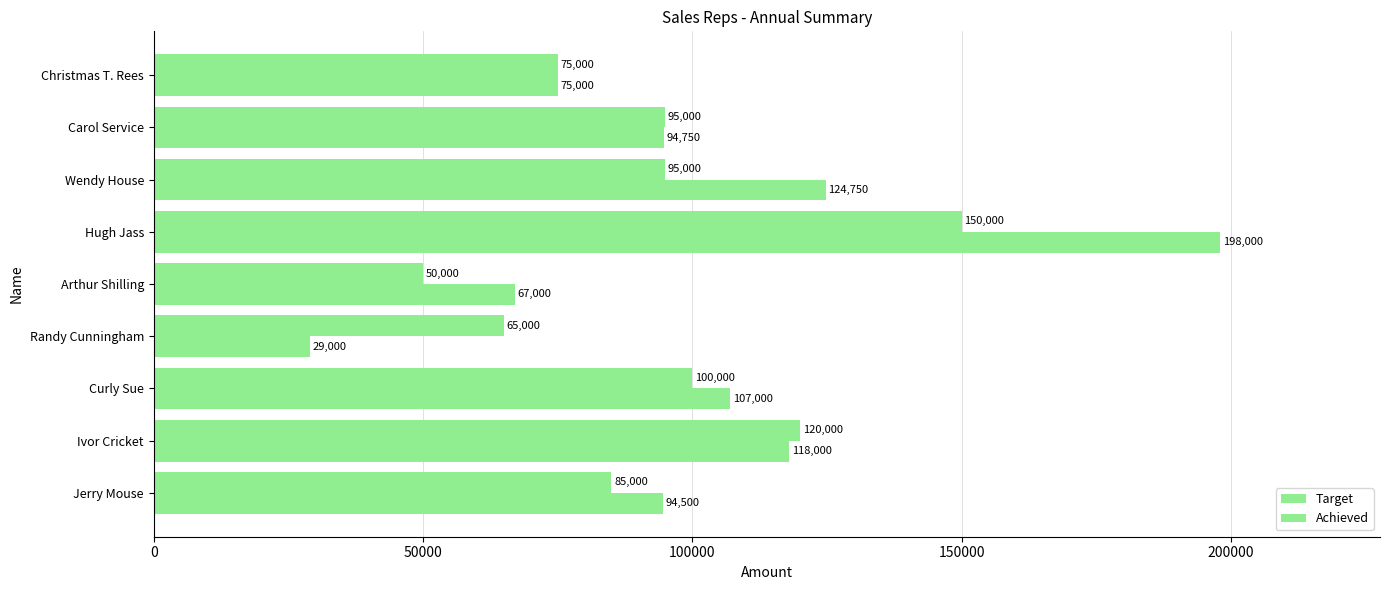

Count the number of categories in the chart.

9